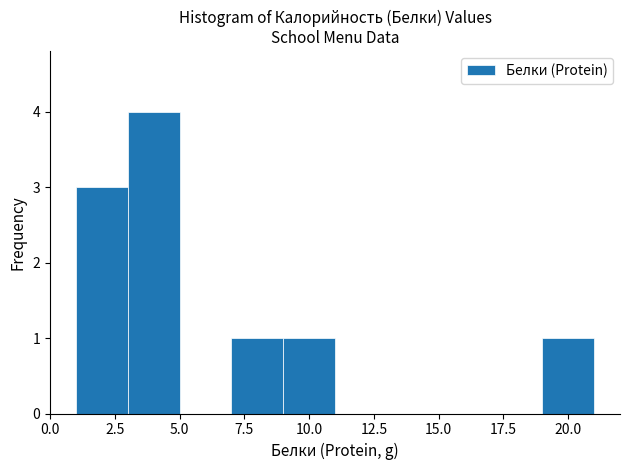

How tall is the bar that spans 1 to 3 on the x-axis? The values are not printed on the chart, so give them approximately, as read against the axis.

3